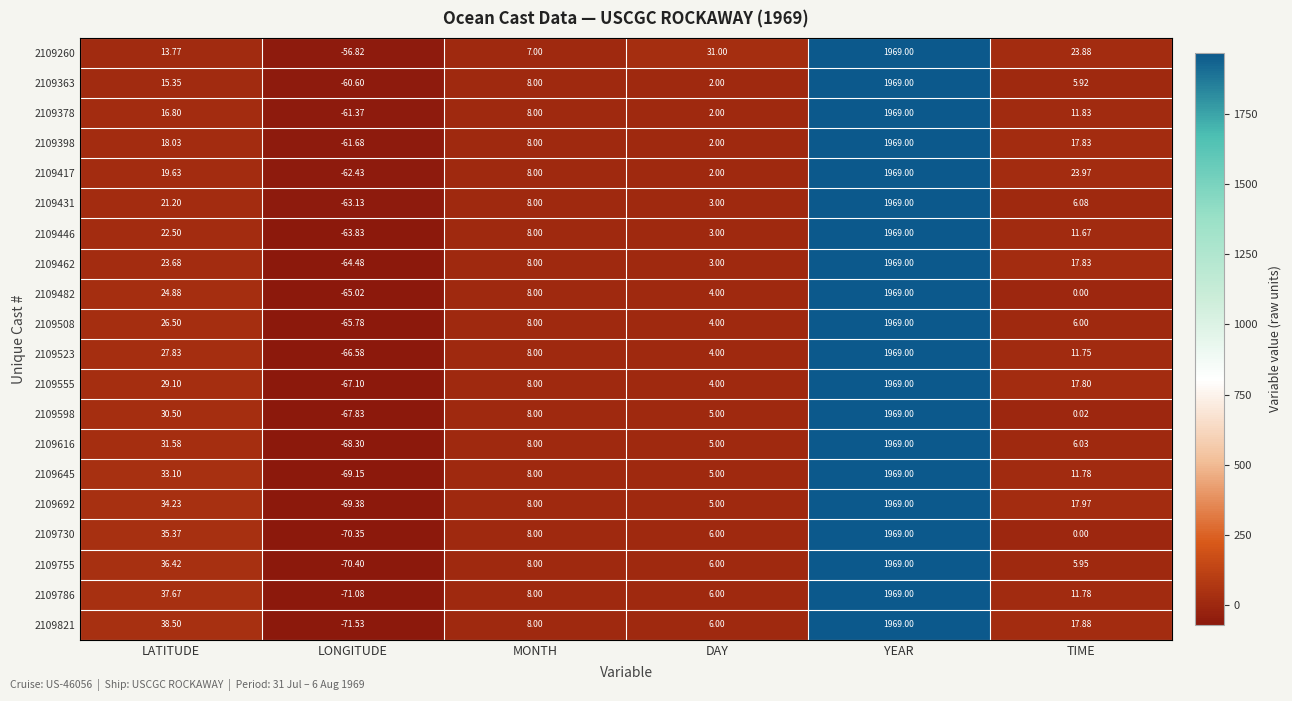

Is the value of 2109555 at LATITUDE greater than the value of 2109645 at YEAR?

No